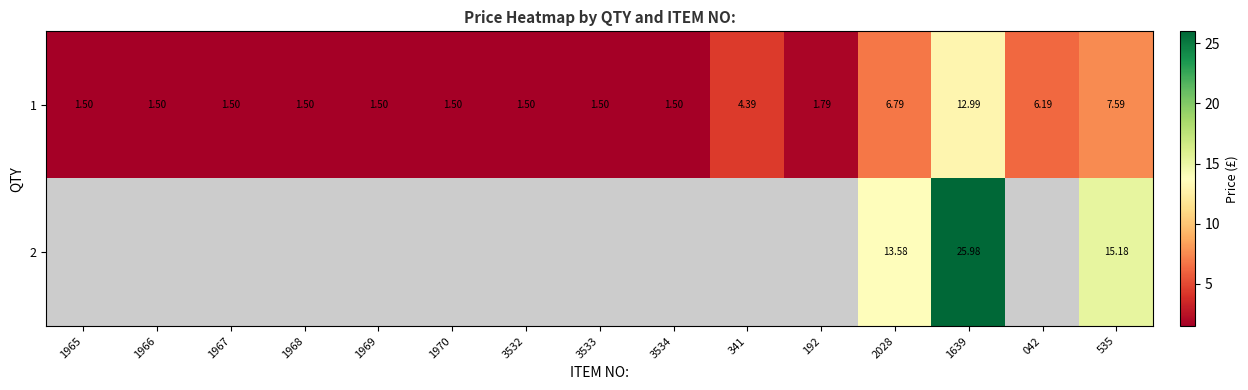

Is the value of 1 at 1967 greater than the value of 2 at 2028?

No